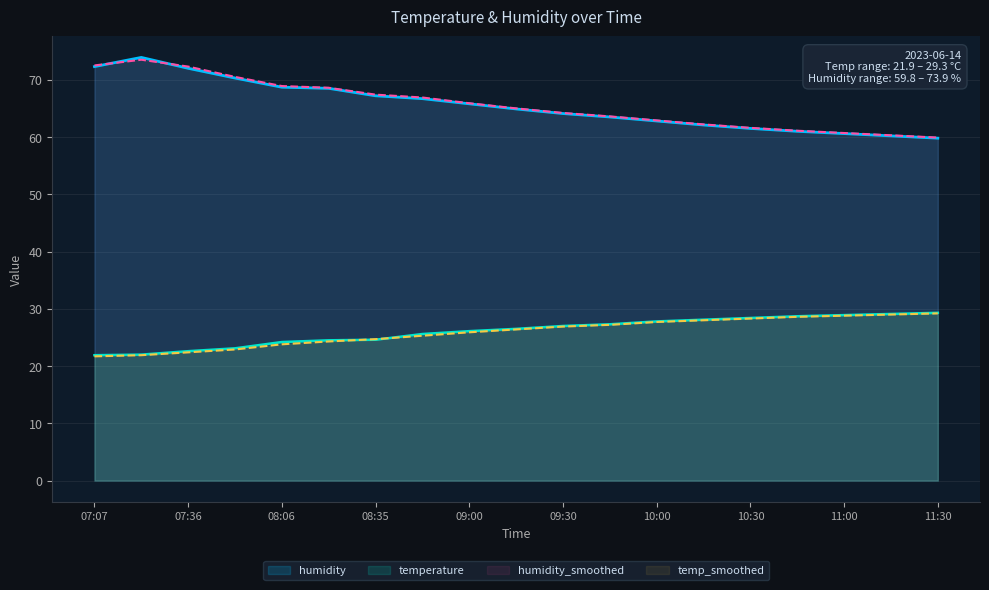

What is the value of the temperature point at the 16th from the left?

28.7